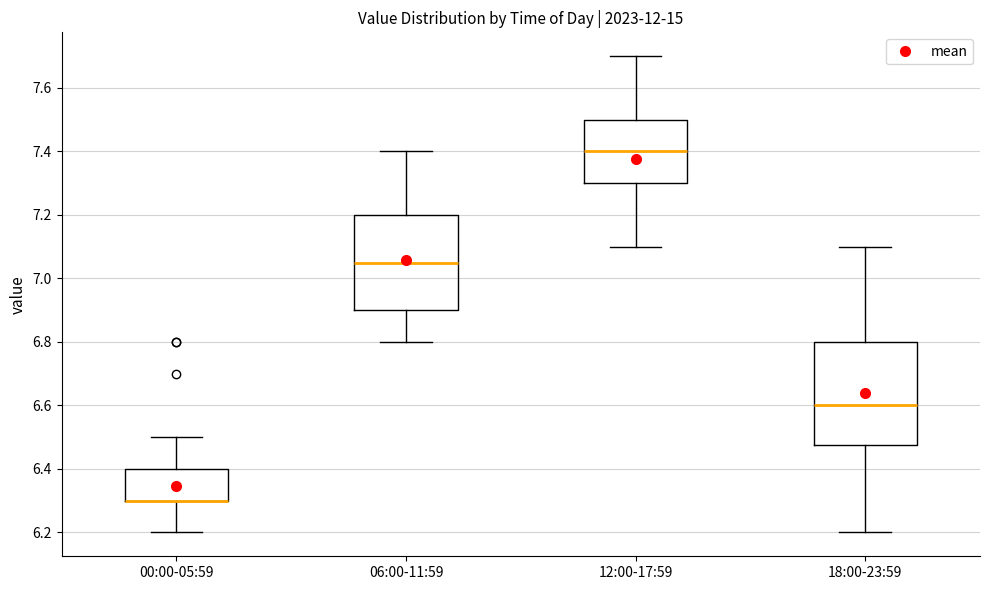

Comparing the boxes themselves (not the whiskers), which one is the tallest?

18:00-23:59